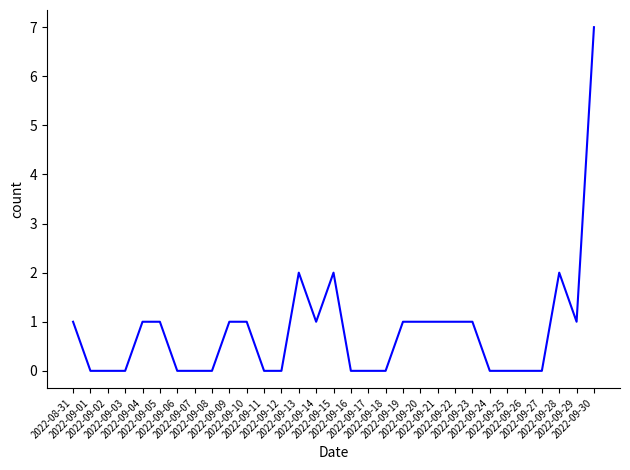

True or false: there are more than 1 points higher than both neighbors.

True